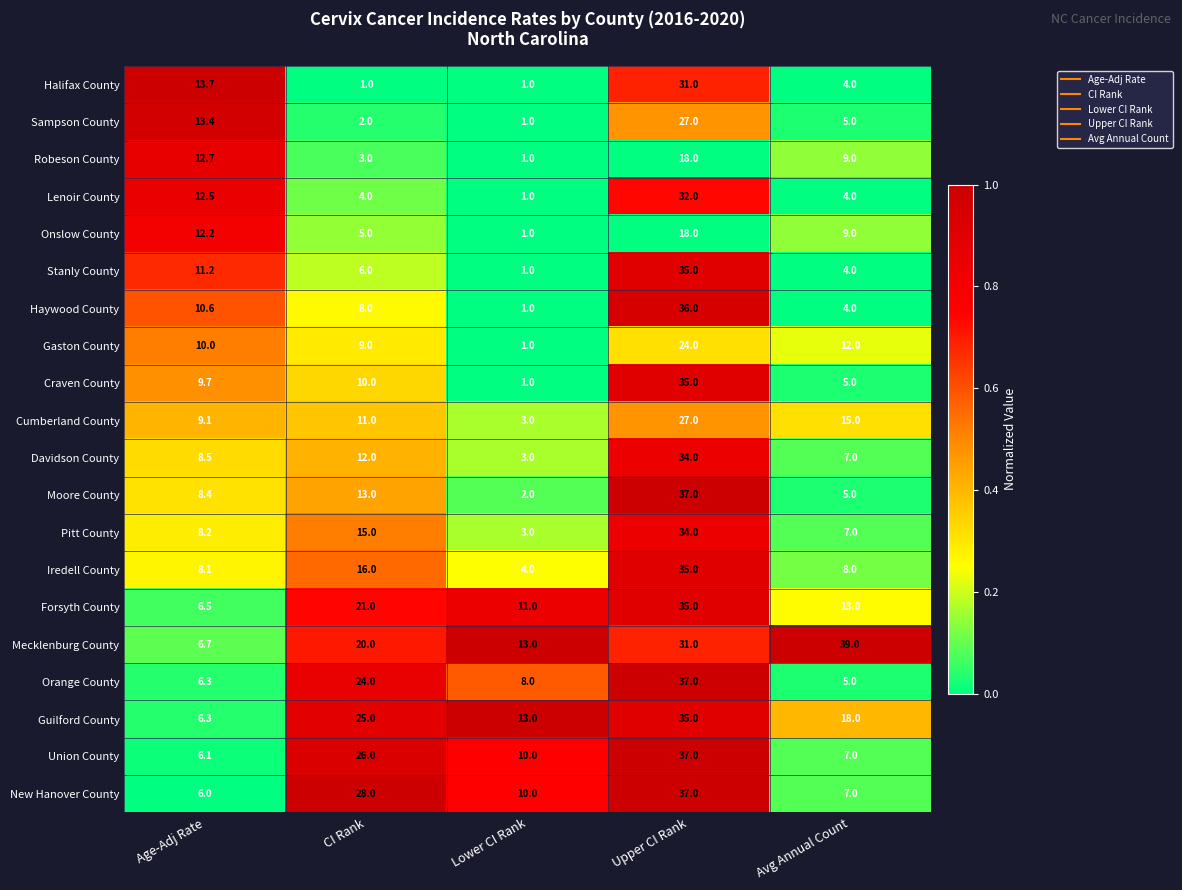

The value of Moore County at Lower CI Rank is 2.0. True or false?

True